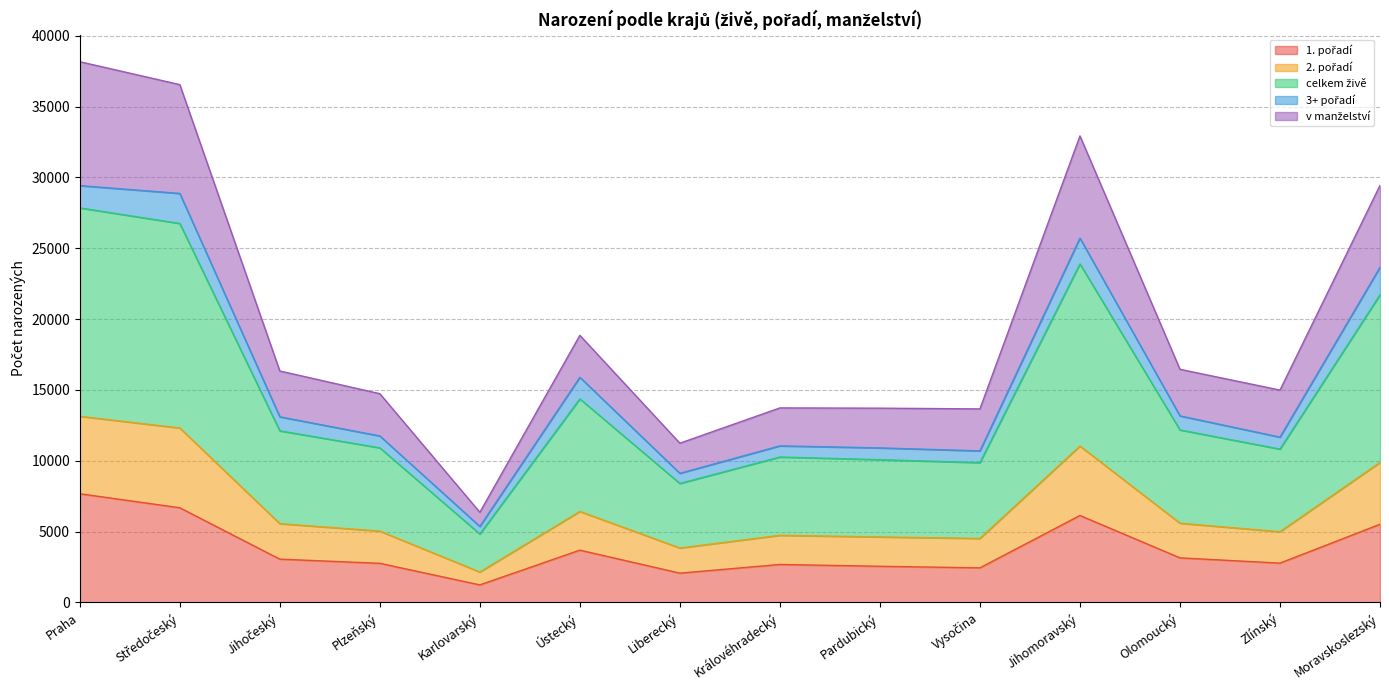

True or false: celkem živě and 1. pořadí intersect in this chart.

False